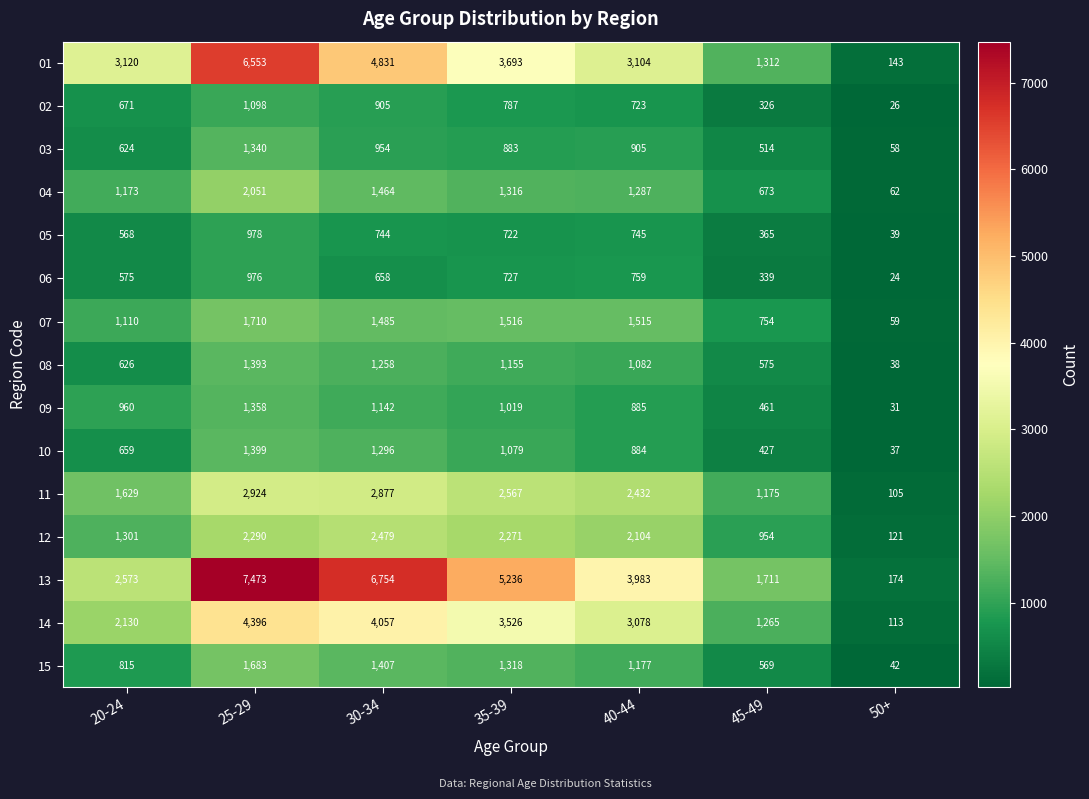

Which series has the largest total across all categories?

13